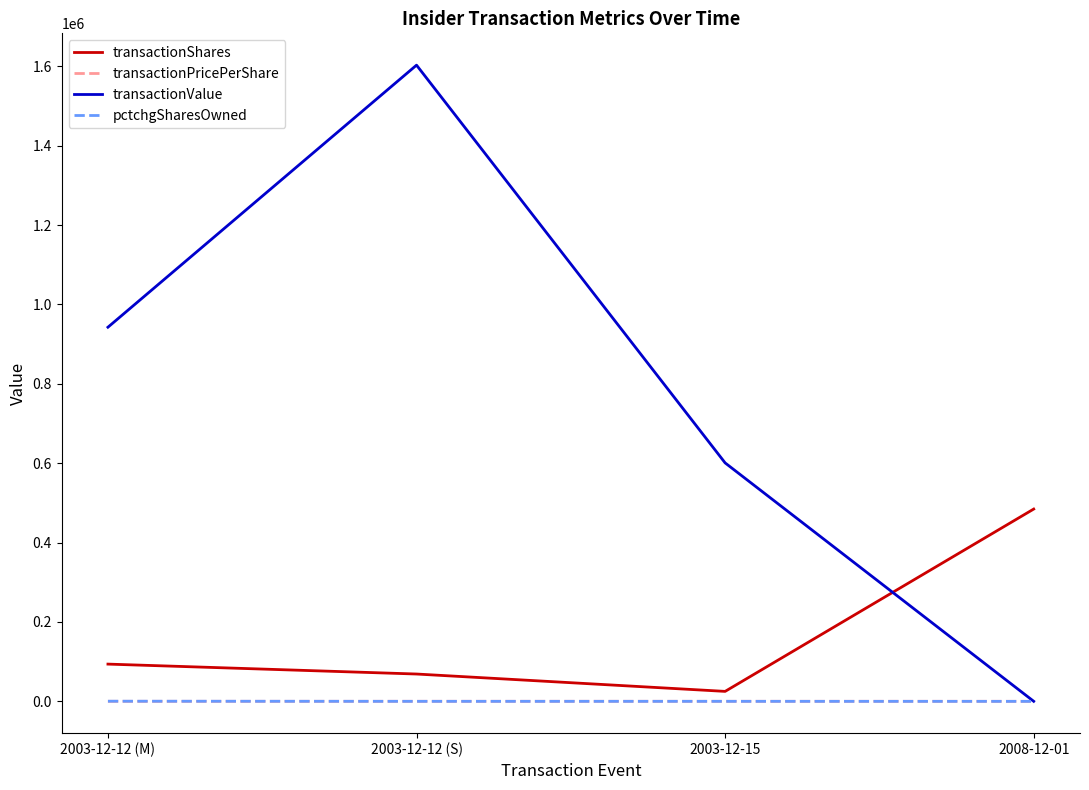

List the labels in order of transactionValue value, largest first.

2003-12-12 (S), 2003-12-12 (M), 2003-12-15, 2008-12-01